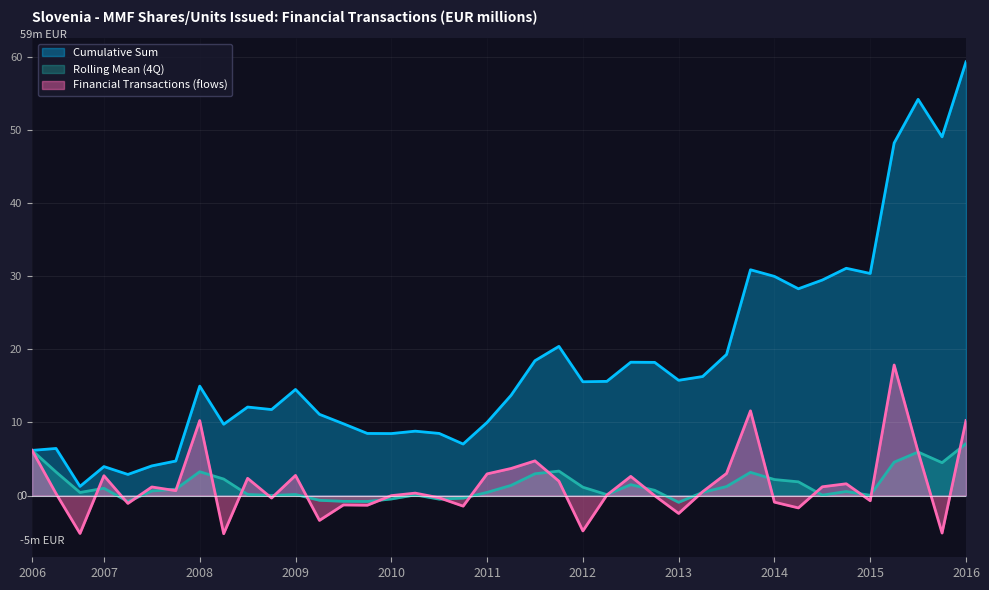

Read the Cumulative Sum value at 2014-Q3.

29.5